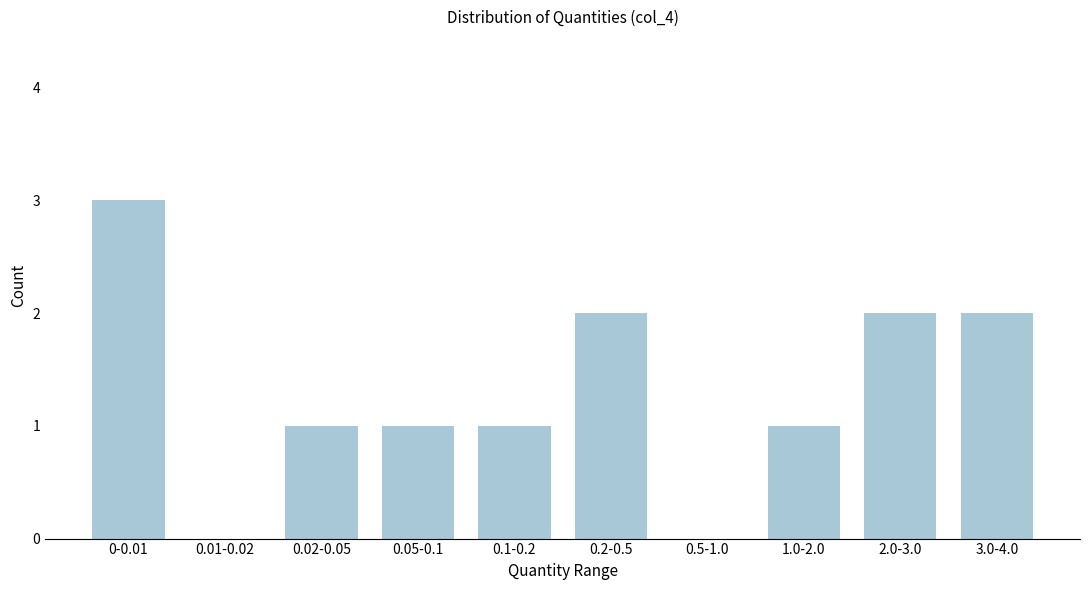

Reading left to right, extract all data points from this chart.

0-0.01=3	0.01-0.02=0	0.02-0.05=1	0.05-0.1=1	0.1-0.2=1	0.2-0.5=2	0.5-1.0=0	1.0-2.0=1	2.0-3.0=2	3.0-4.0=2